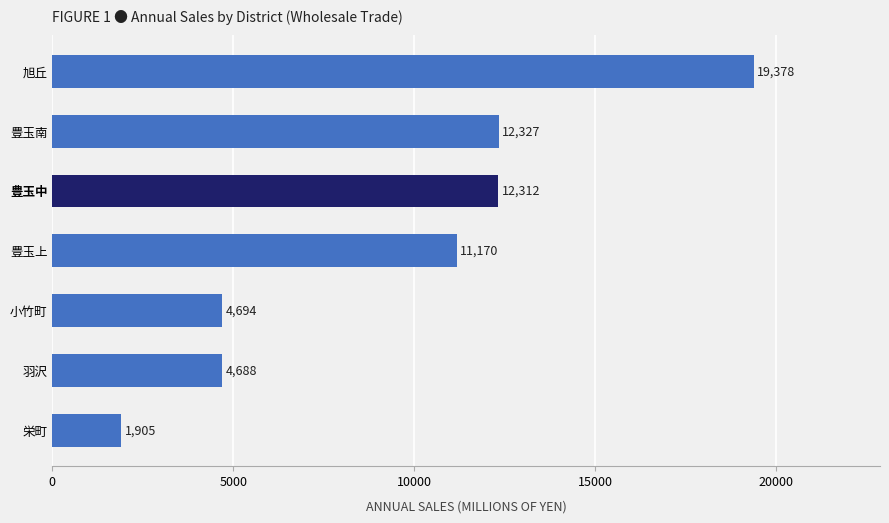

Reading bottom to top, what are all the values shown in this chart?

栄町=1905	羽沢=4688	小竹町=4694	豊玉上=11170	豊玉中=12312	豊玉南=12327	旭丘=19378